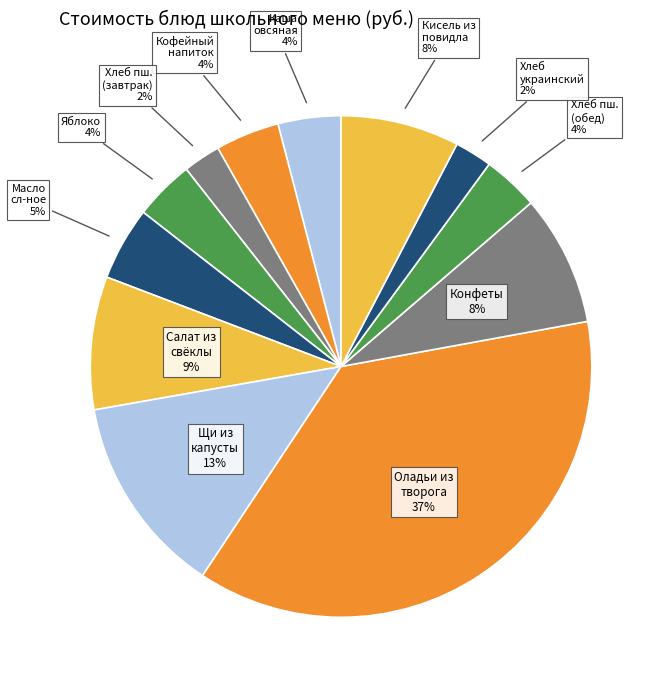

To the nearest percent, what is the difference between the largest and smallest slice percentages?

35%